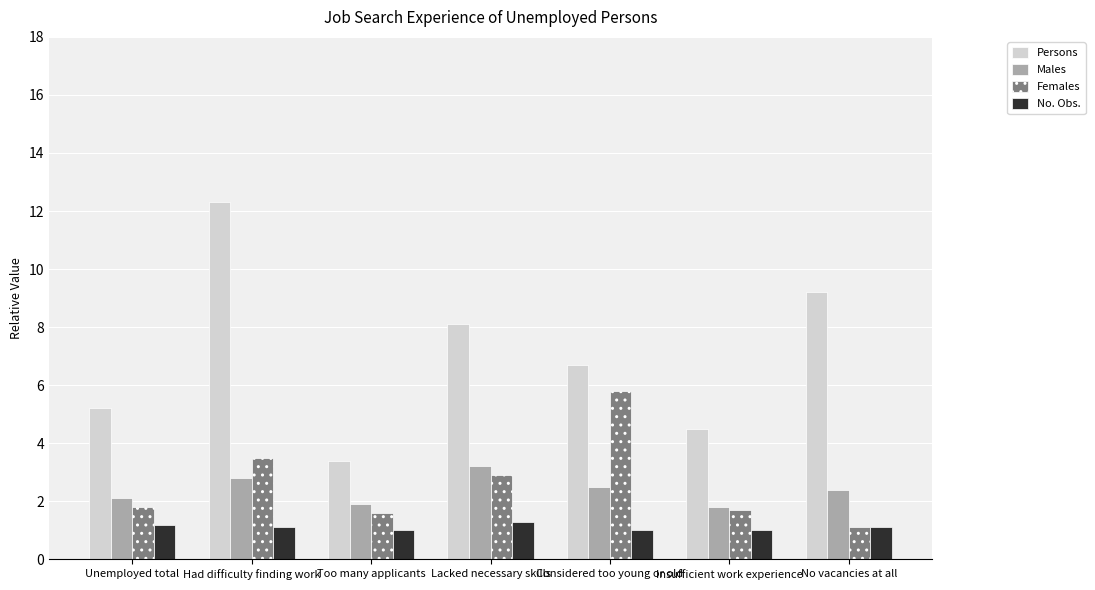

Reading left to right, extract all data points from this chart.

Persons: Unemployed total=5.2	Had difficulty finding work=12.3	Too many applicants=3.4	Lacked necessary skills=8.1	Considered too young or old=6.7	Insufficient work experience=4.5	No vacancies at all=9.2
Males: Unemployed total=2.1	Had difficulty finding work=2.8	Too many applicants=1.9	Lacked necessary skills=3.2	Considered too young or old=2.5	Insufficient work experience=1.8	No vacancies at all=2.4
Females: Unemployed total=1.8	Had difficulty finding work=3.5	Too many applicants=1.6	Lacked necessary skills=2.9	Considered too young or old=5.8	Insufficient work experience=1.7	No vacancies at all=1.1
No. Obs.: Unemployed total=1.2	Had difficulty finding work=1.1	Too many applicants=1.0	Lacked necessary skills=1.3	Considered too young or old=1.0	Insufficient work experience=1.0	No vacancies at all=1.1